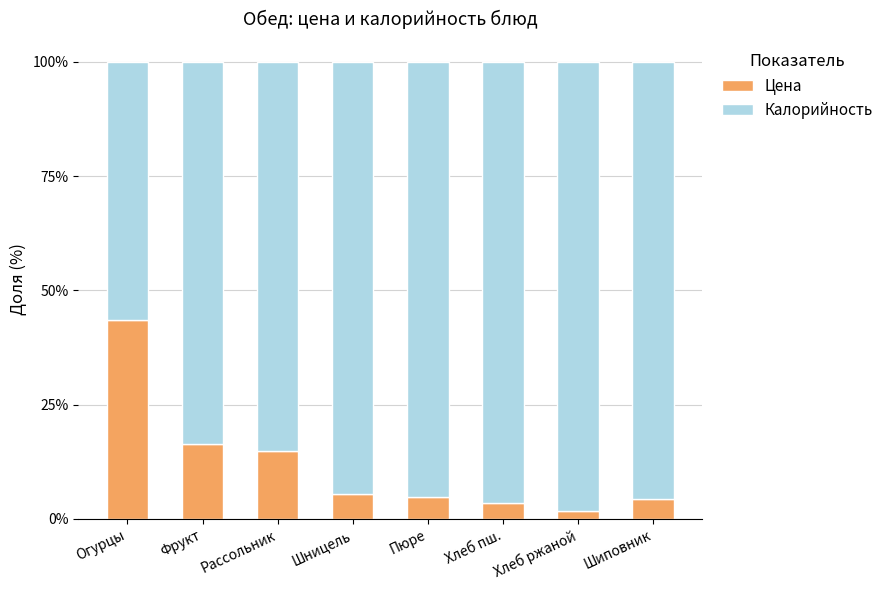

Are the bars horizontal?

No